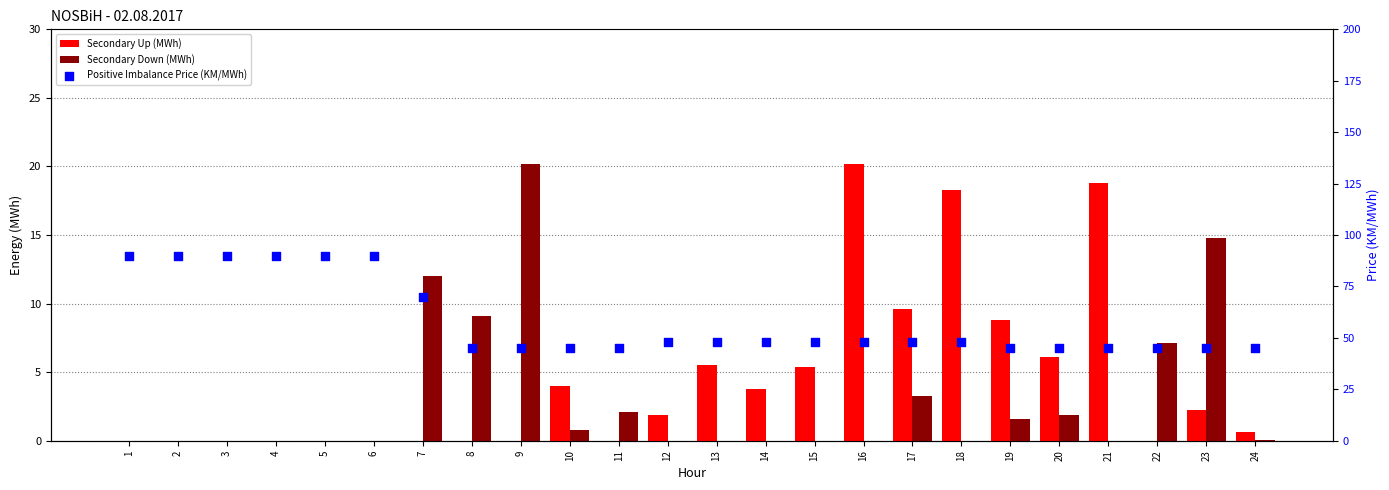

Which series contains the highest Y value?

Positive Imbalance Price (KM/MWh)